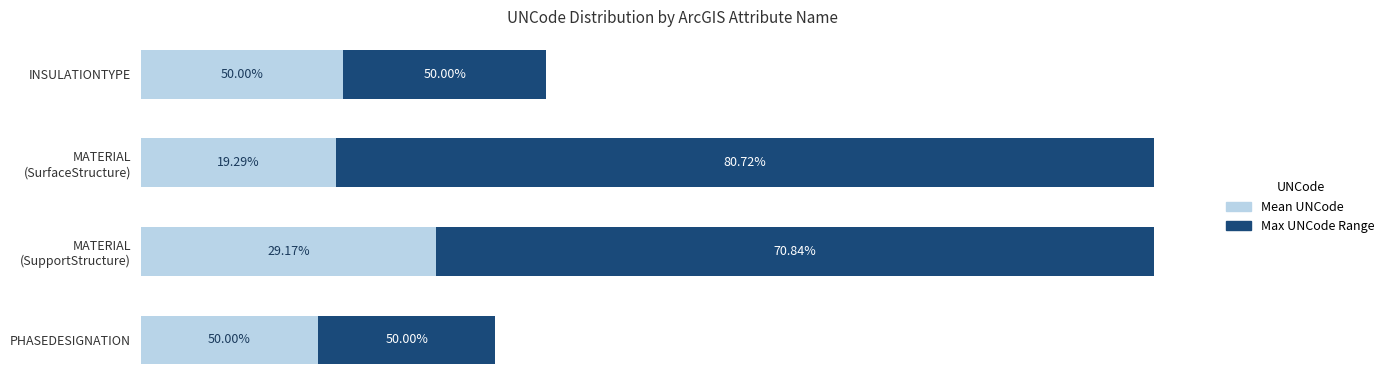

How many distinct data groups are displayed?

2